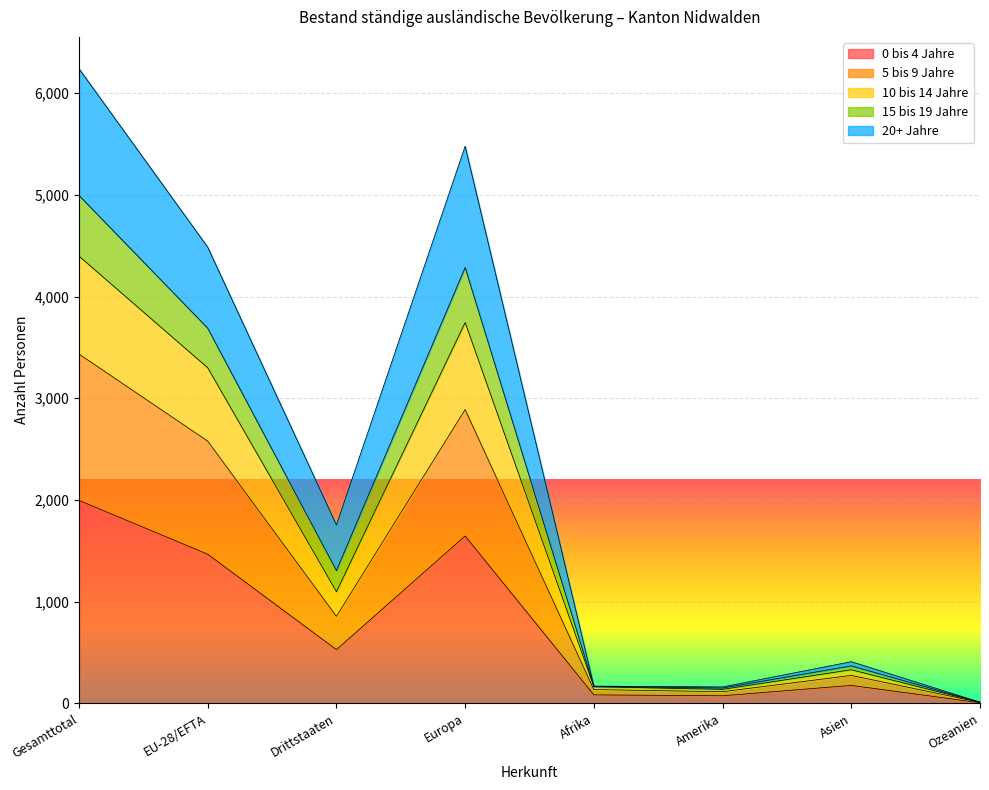

At which category is the sum across all series the highest?

Gesamttotal